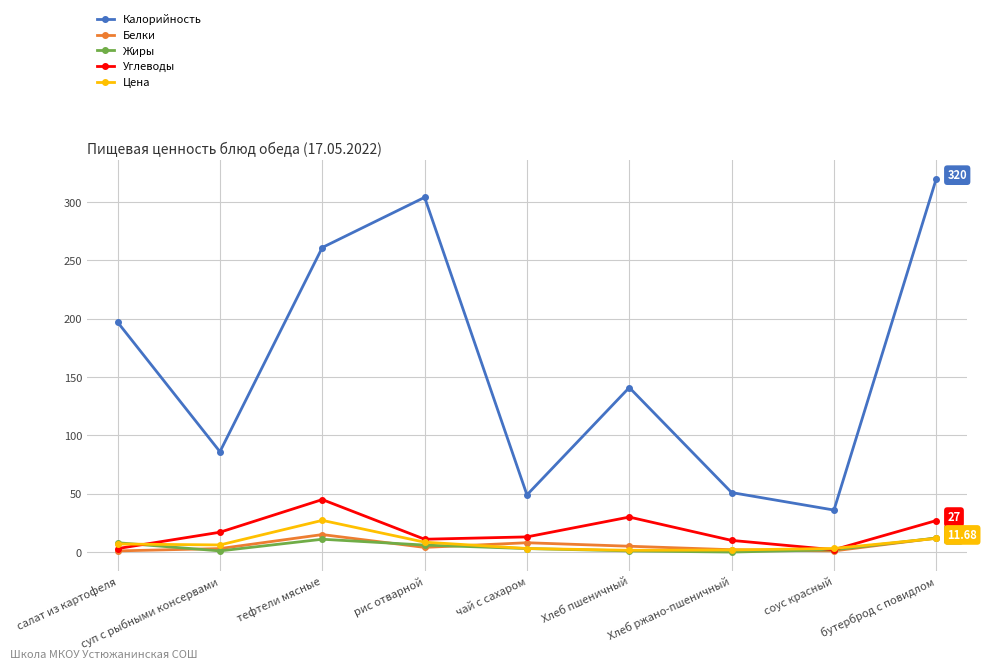

What is the greatest value displayed?

320.0